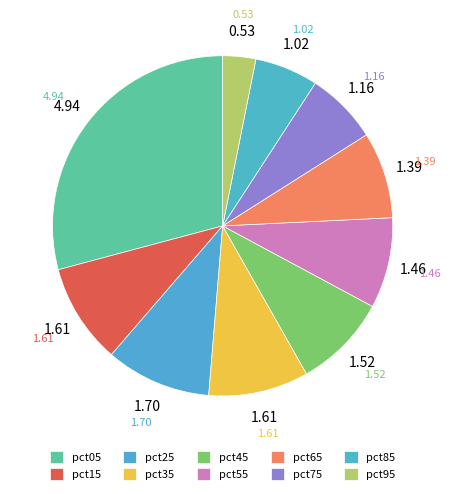

To the nearest percent, what is the difference between the largest and smallest slice percentages?

26%